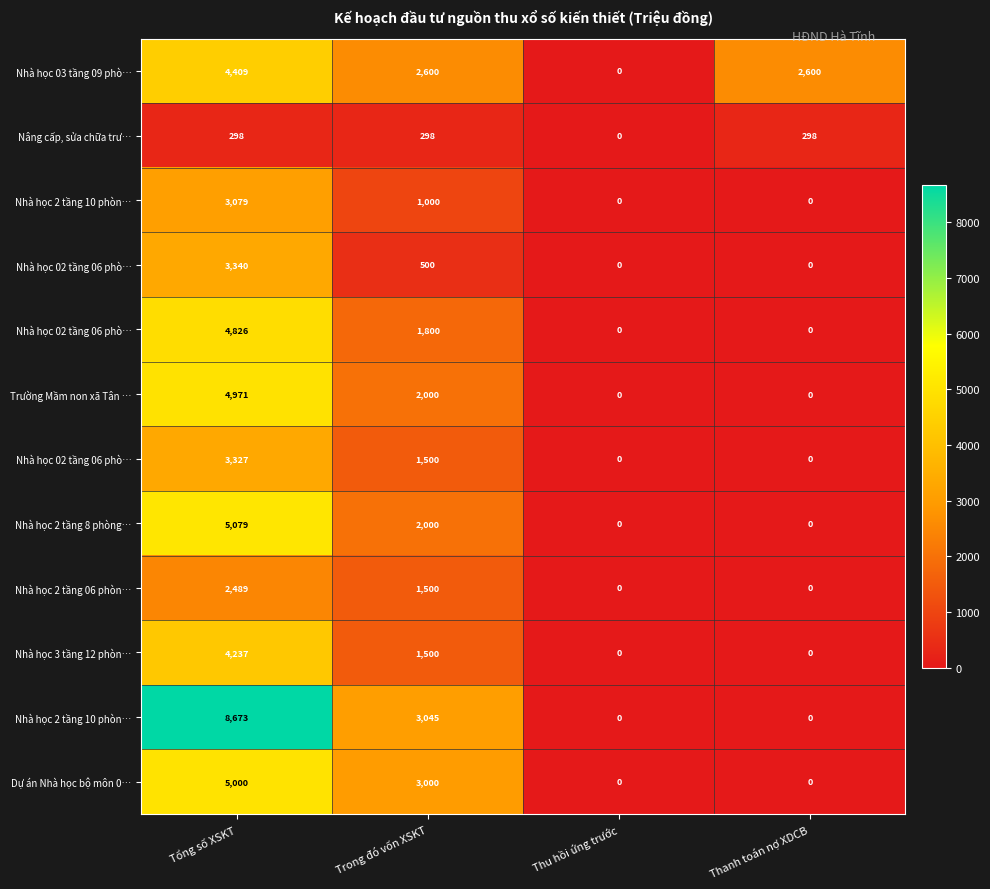

Count the number of data series in this chart.

12